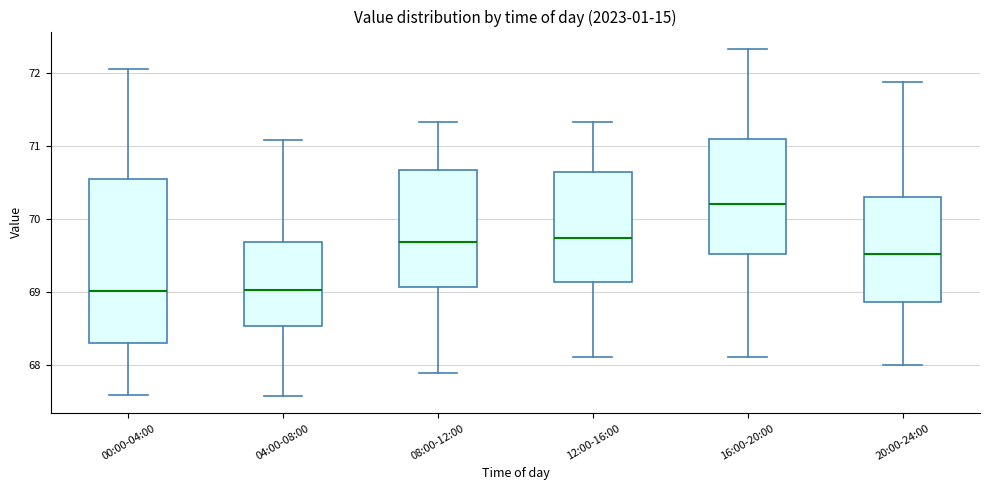

Reading left to right, transcribe this box plot: for each box, give where its median line is, the range the box spans, and where its two whiskers end, as read against the y-axis. The values are not printed on the chart, so give them approximately, as read against the axis.

00:00-04:00: median 69.0, box 68.3 to 70.6, whiskers 67.6 to 72.1
04:00-08:00: median 69.0, box 68.5 to 69.7, whiskers 67.6 to 71.1
08:00-12:00: median 69.7, box 69.1 to 70.7, whiskers 67.9 to 71.3
12:00-16:00: median 69.7, box 69.1 to 70.7, whiskers 68.1 to 71.3
16:00-20:00: median 70.2, box 69.5 to 71.1, whiskers 68.1 to 72.3
20:00-24:00: median 69.5, box 68.9 to 70.3, whiskers 68.0 to 71.9